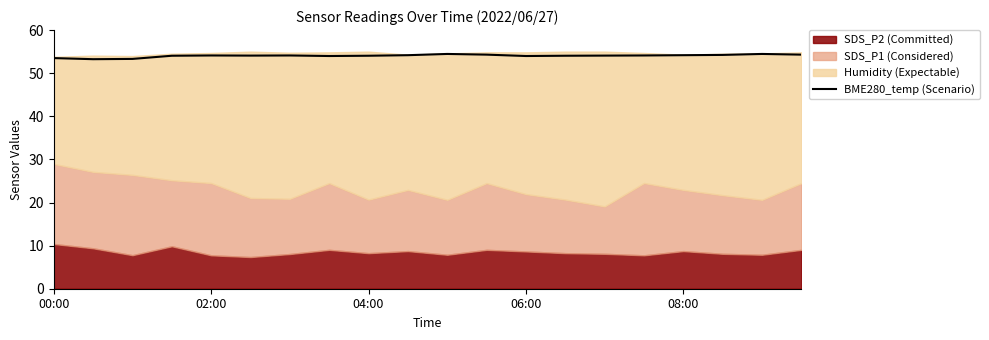

What is the sum of all values?

1080.8